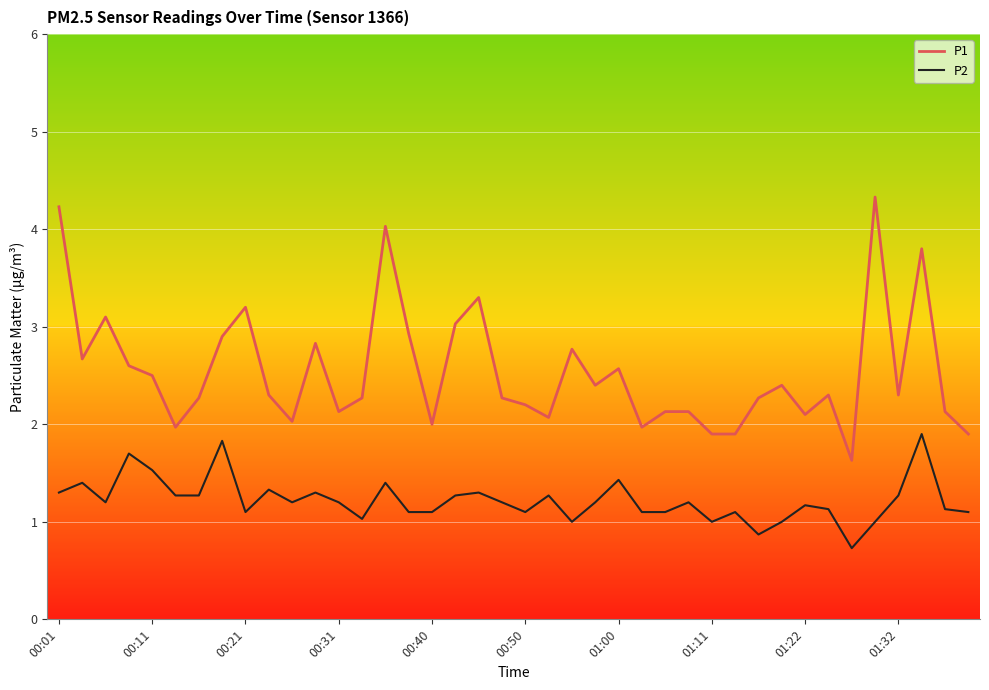

Which series has the largest range (max minus min)?

P1